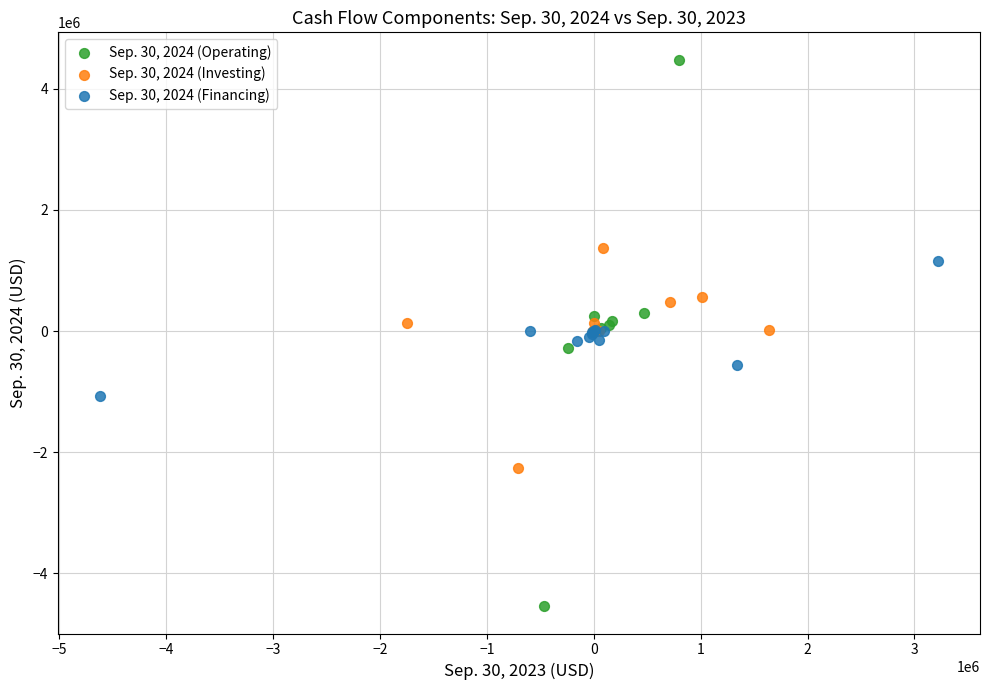

Which series has the largest Y range (max minus min)?

Sep. 30, 2024 (Operating)